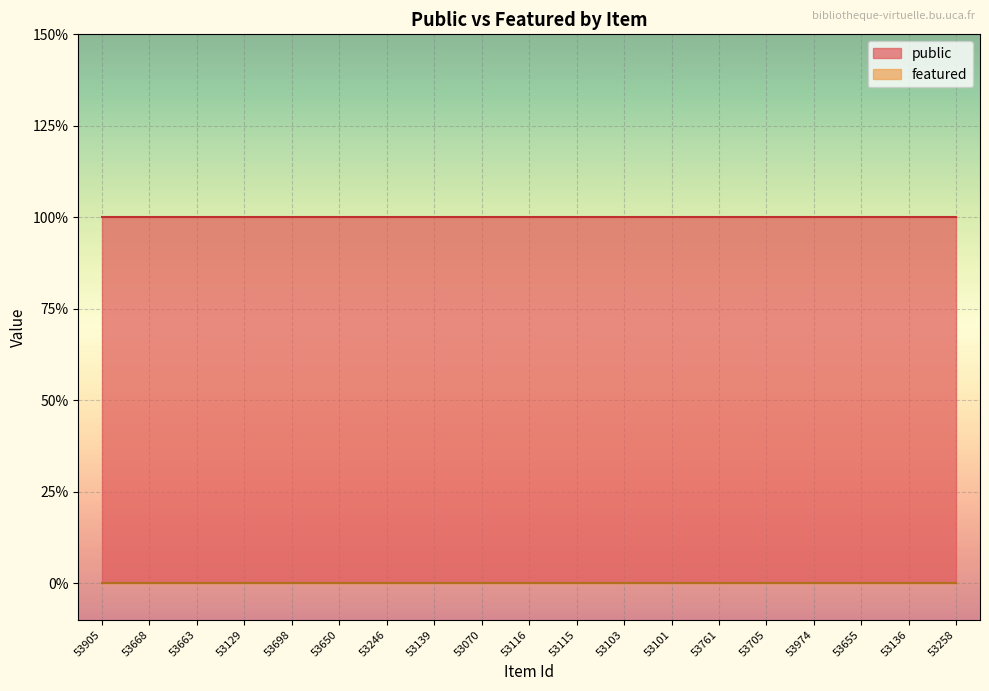

What is the label of the 1st point from the right?

53258